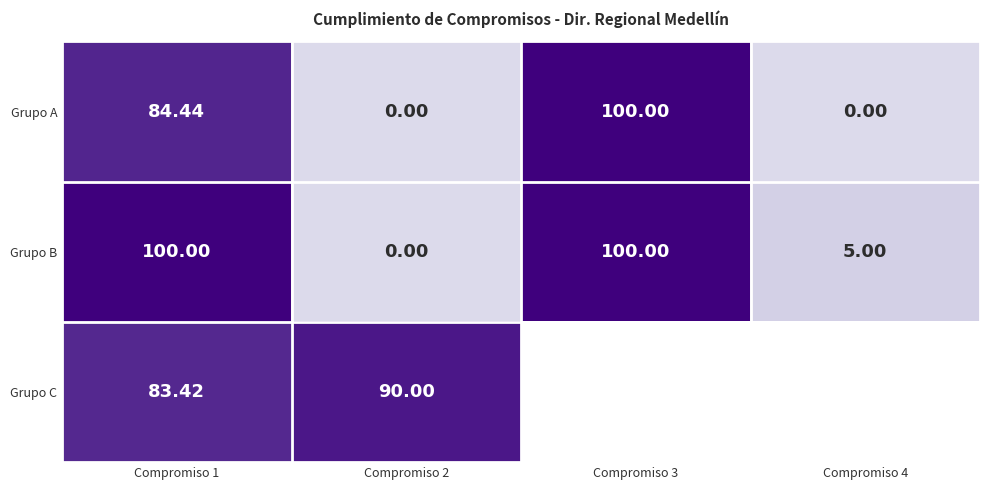

What is the spread (max minus min) of values at Compromiso 2?

90.0